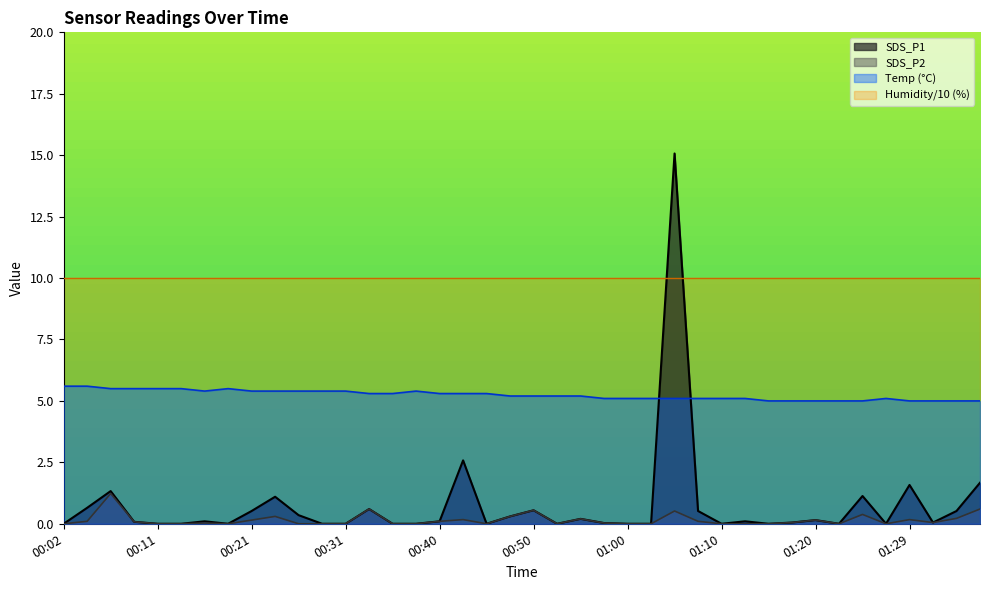

Does the chart display data point markers on the line(s)?

No